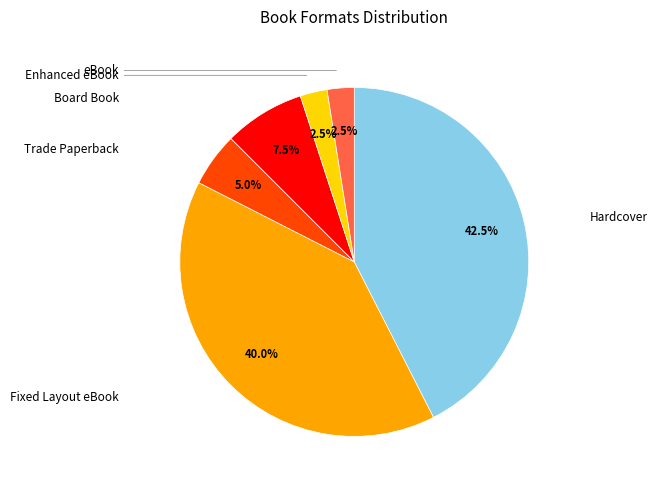

The Trade Paperback slice represents 14% of the pie. True or false?

False